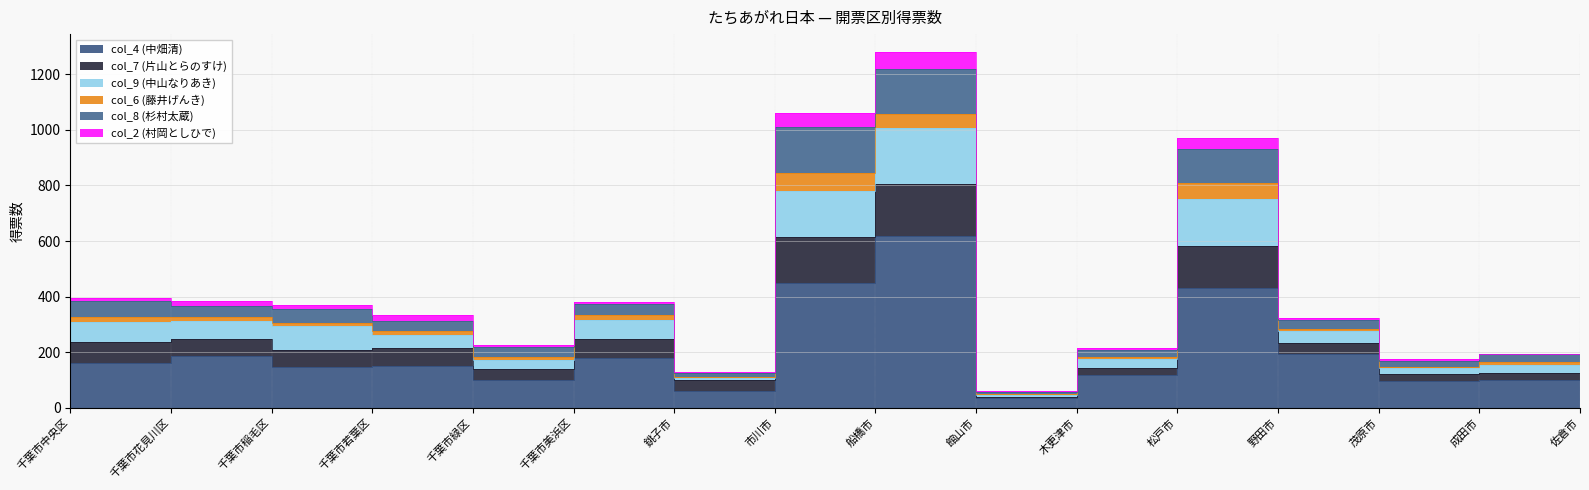

What is the value of the col_7 (片山とらのすけ) point at the 9th from the left?

1279.8